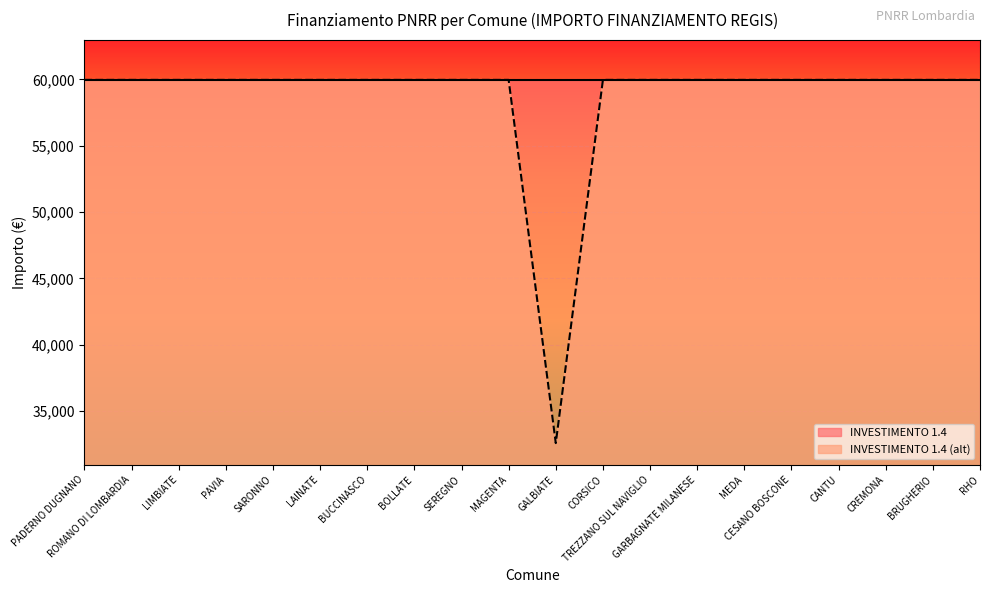

Count the number of categories in the chart.

20